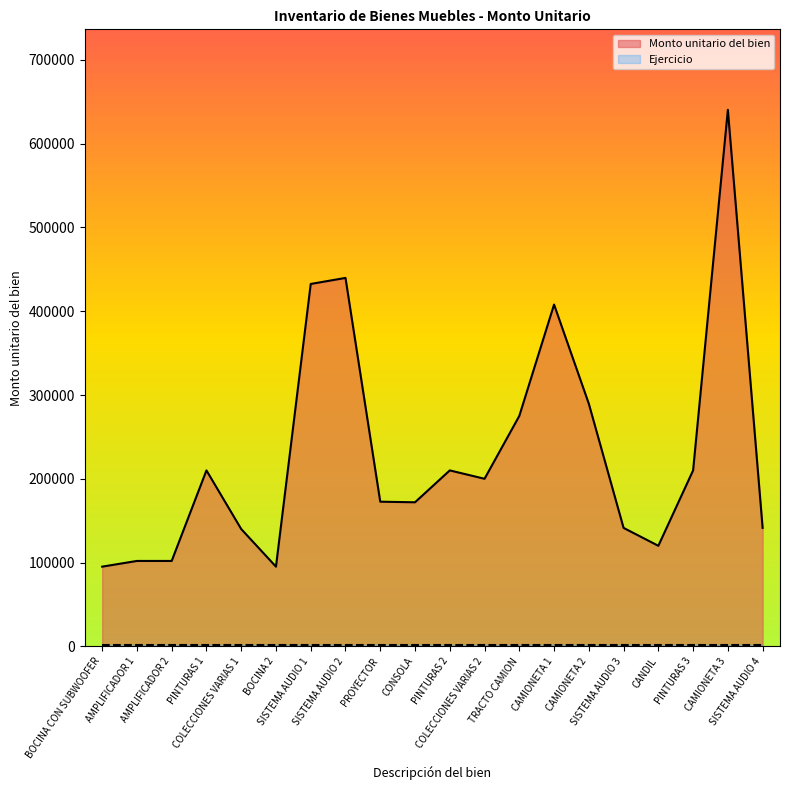

At which category does the data reach its first local peak?

PINTURAS 1